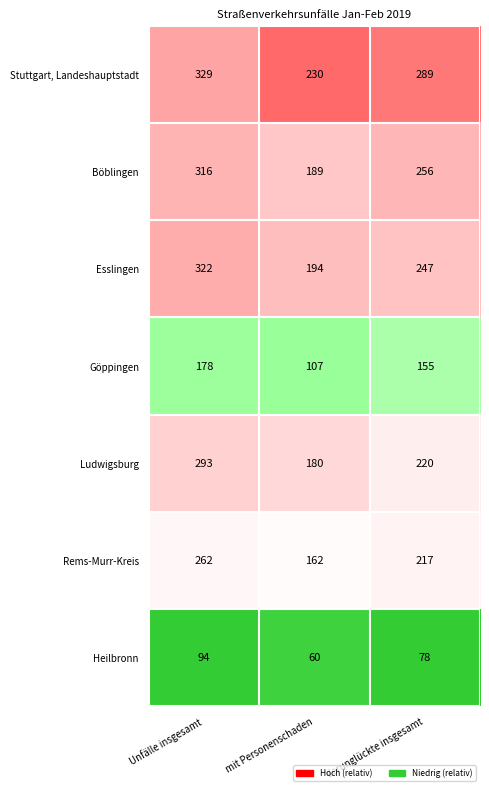

Which series changed the most between mit Personenschaden and Verunglückte insgesamt?

Böblingen